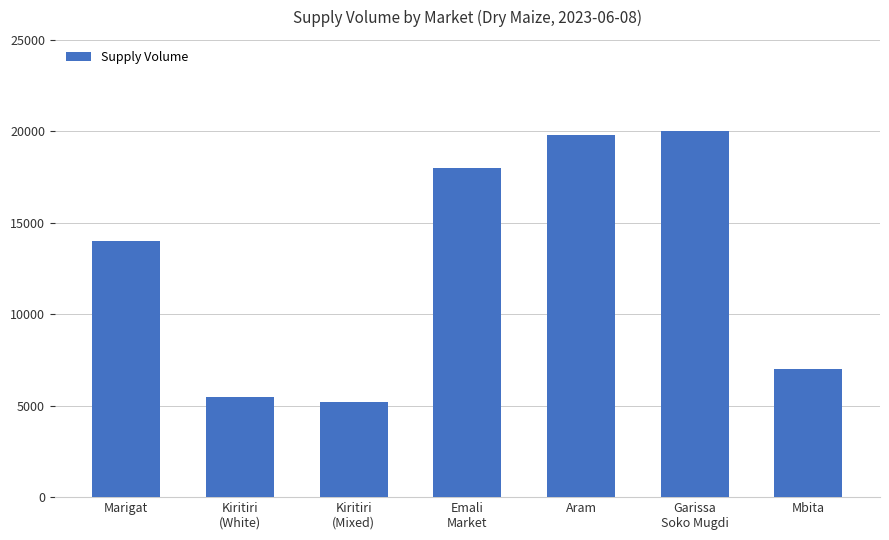

How many values are below 14000?

3